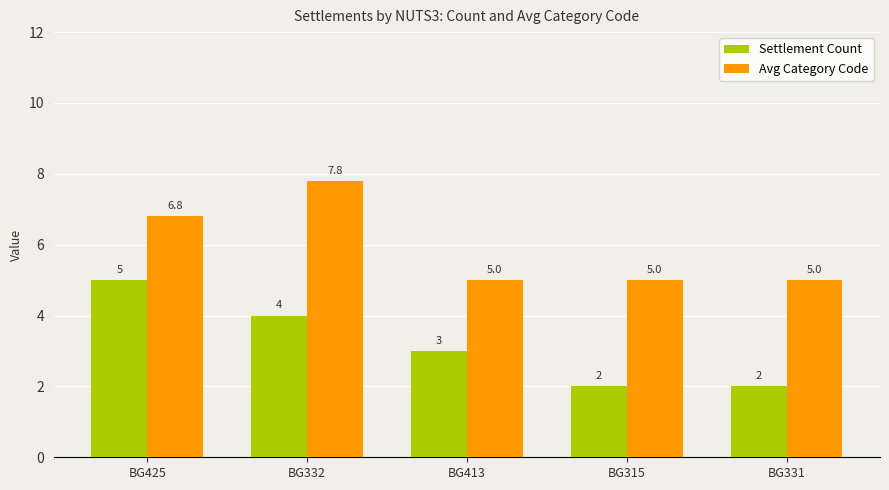

Which series has the largest total across all categories?

Avg Category Code